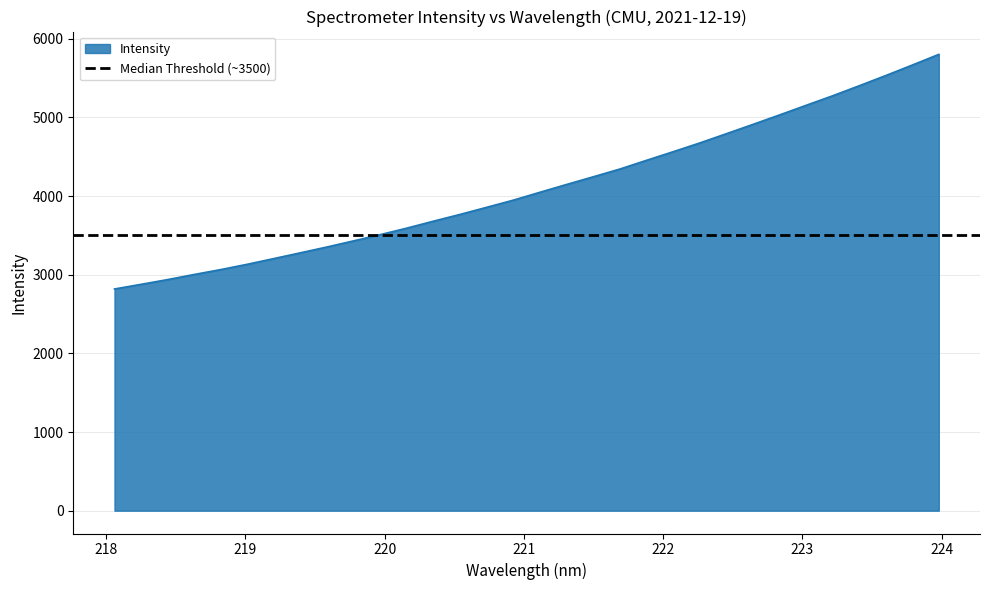

What is the maximum value for Intensity?

5802.6